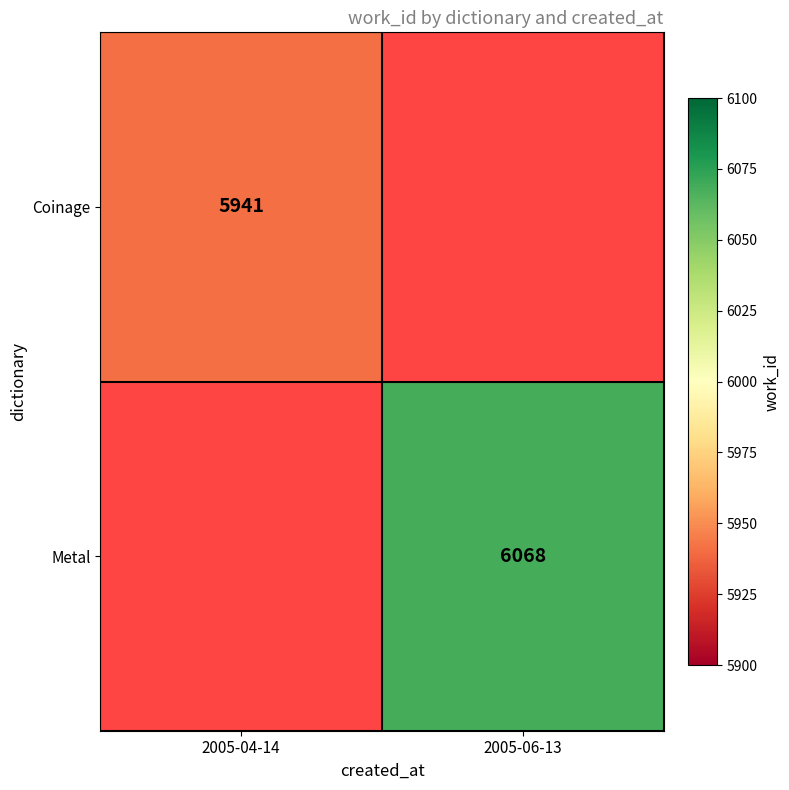

The value of Coinage at 2005-04-14 is 8258. True or false?

False